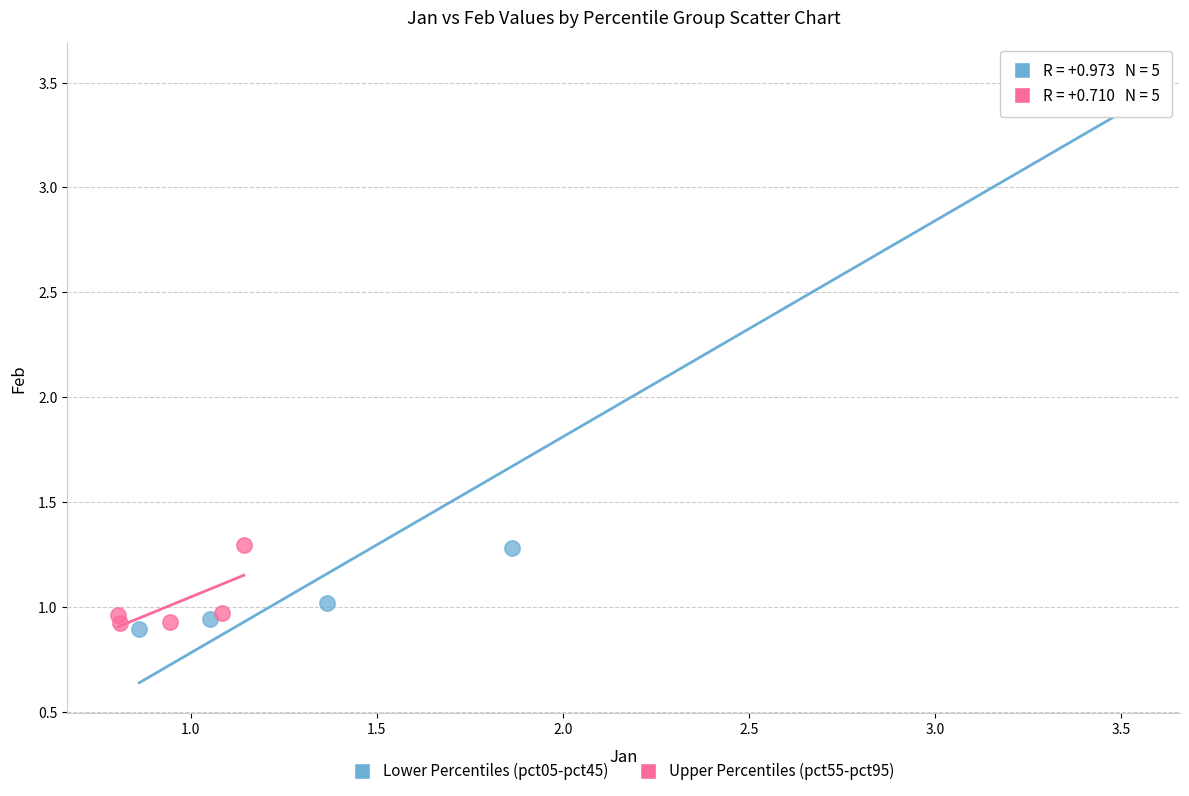

Which series reaches the minimum Y coordinate?

Lower Percentiles (pct05-pct45)